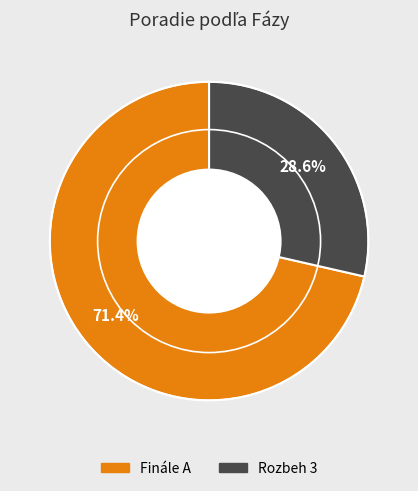

How much of the chart is everything except Finále A?

28.6%